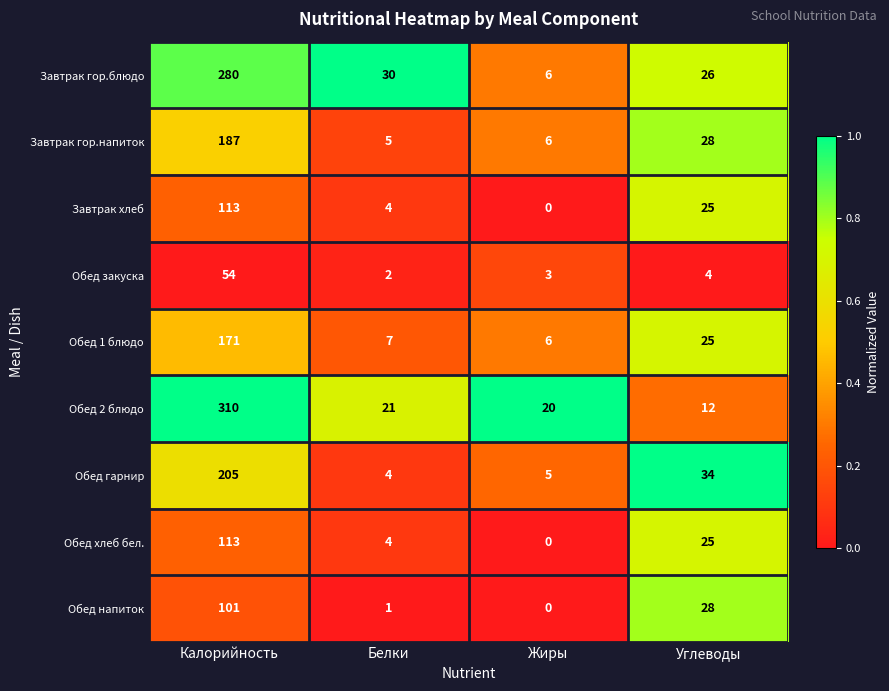

How many values in the Обед 1 блюдо series are below 25?

2